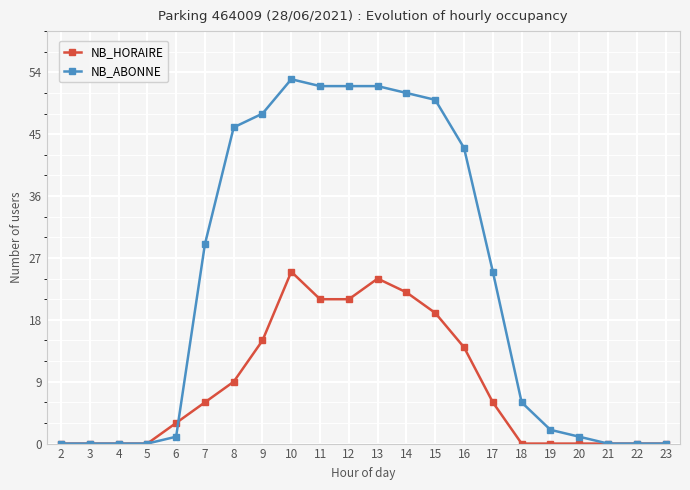

Is it true that NB_ABONNE equals 43 at 16?

True